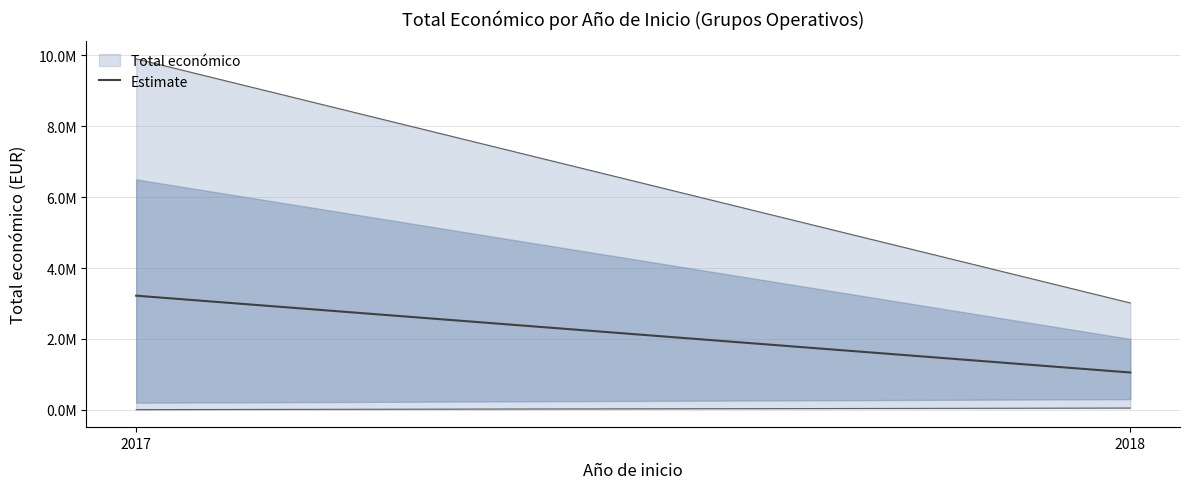

What is the value of the 2nd point from the left?

1052248.7